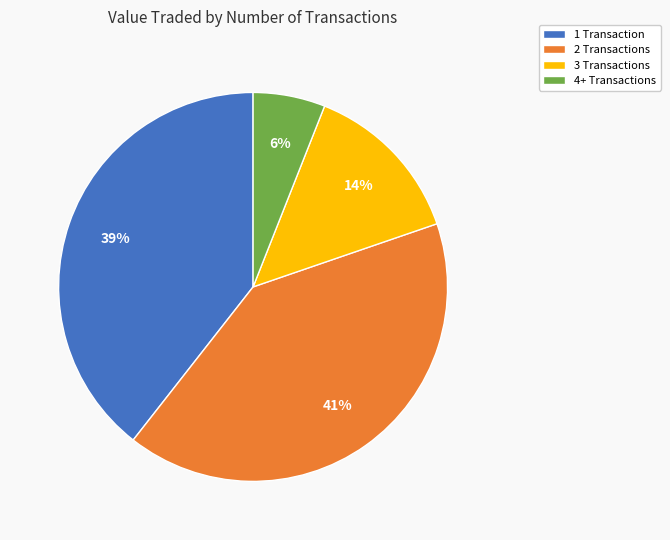

Is it true that 3 Transactions is 14% of the pie?

True